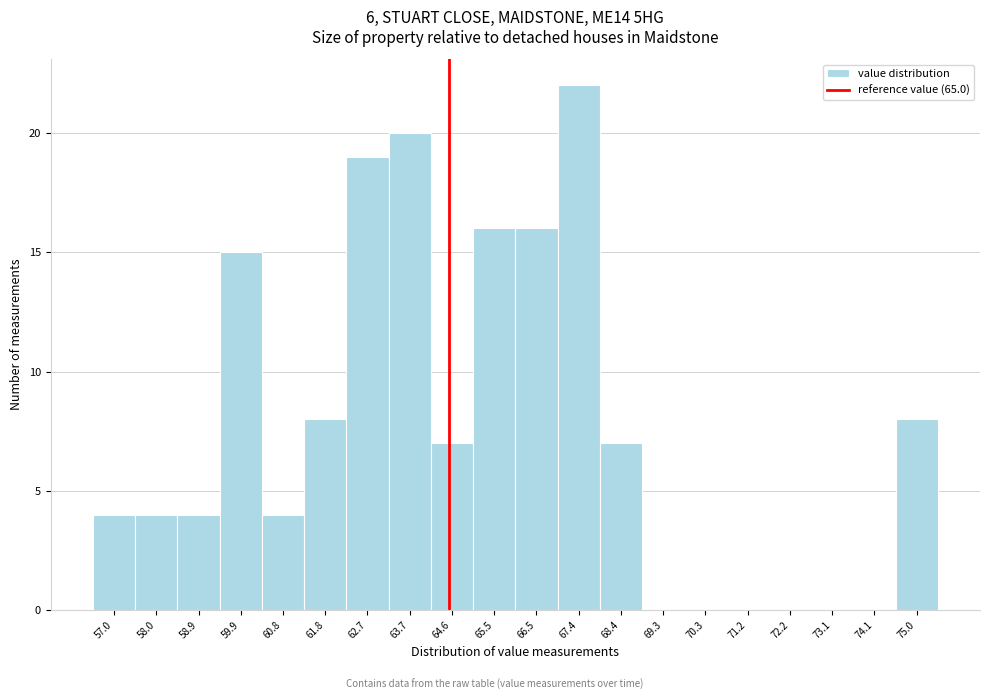

Reading right to left, what are all the values shown in this chart?

75.0=8	74.1=0	73.1=0	72.2=0	71.2=0	70.3=0	69.3=0	68.4=7	67.4=22	66.5=16	65.5=16	64.6=7	63.7=20	62.7=19	61.8=8	60.8=4	59.9=15	58.9=4	58.0=4	57.0=4